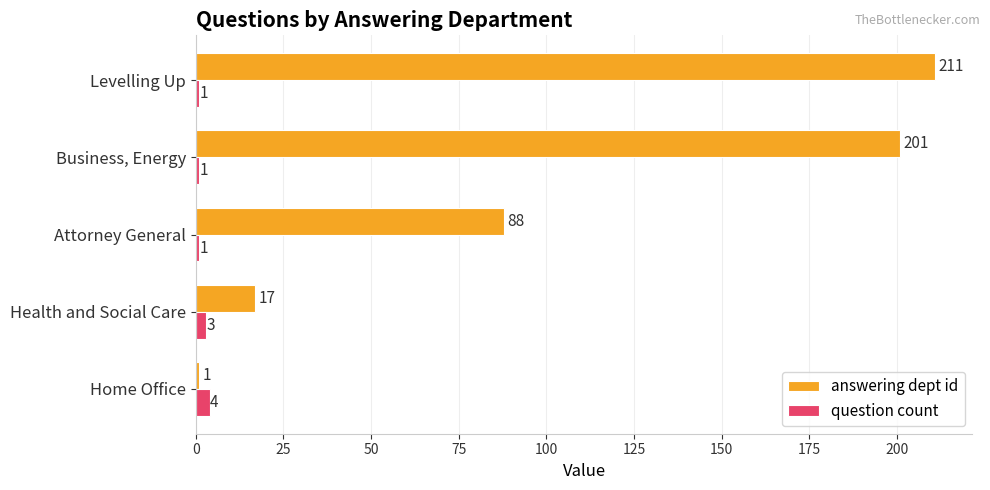

At which label is answering dept id closest to 106?

Attorney General